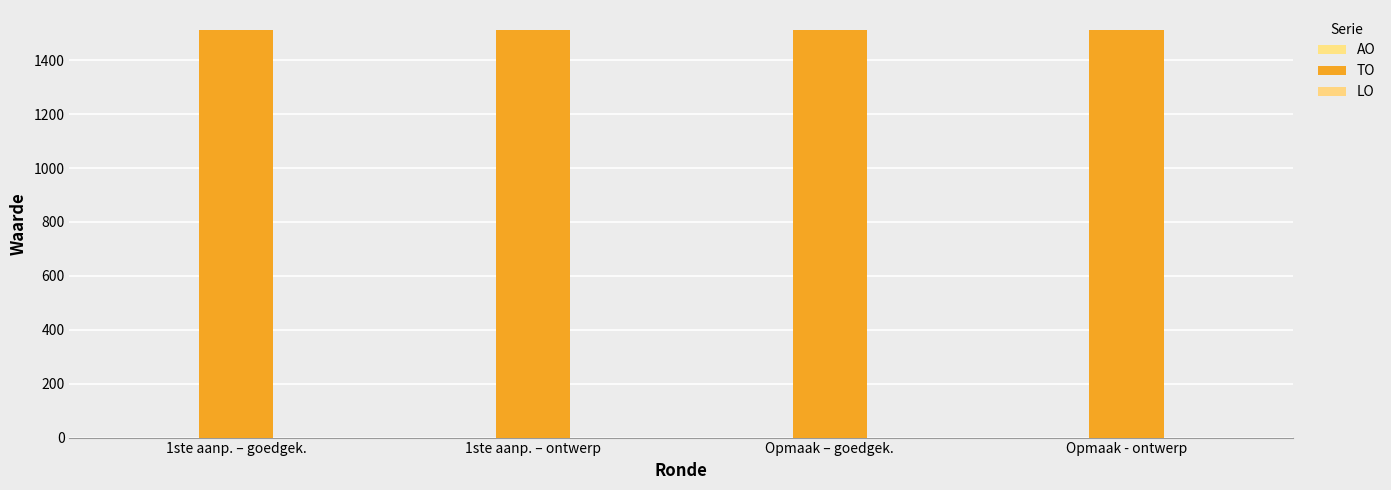

How many categories are shown in the chart?

4